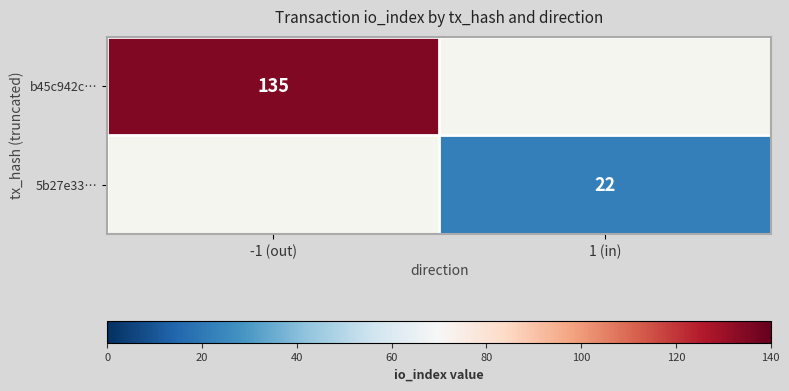

What is the minimum value shown in the chart?

22.0